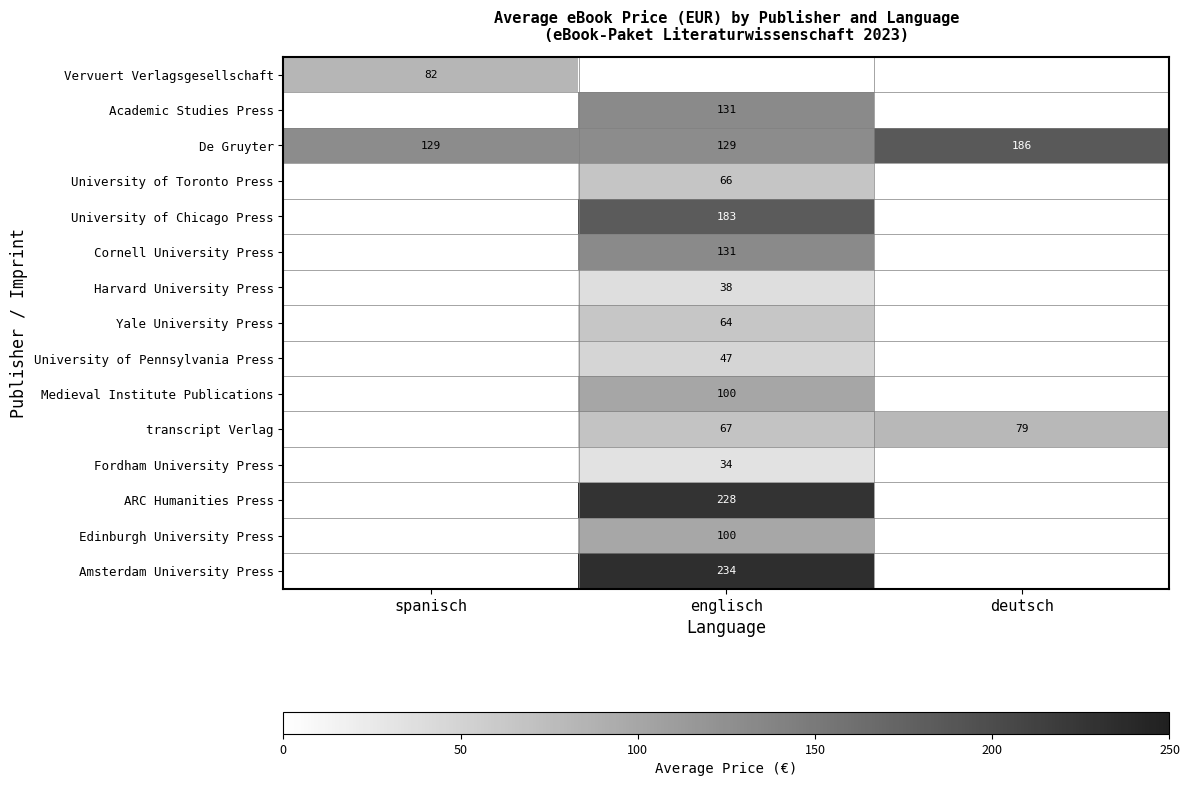

Count the De Gruyter values in the range 129 to 186.

3